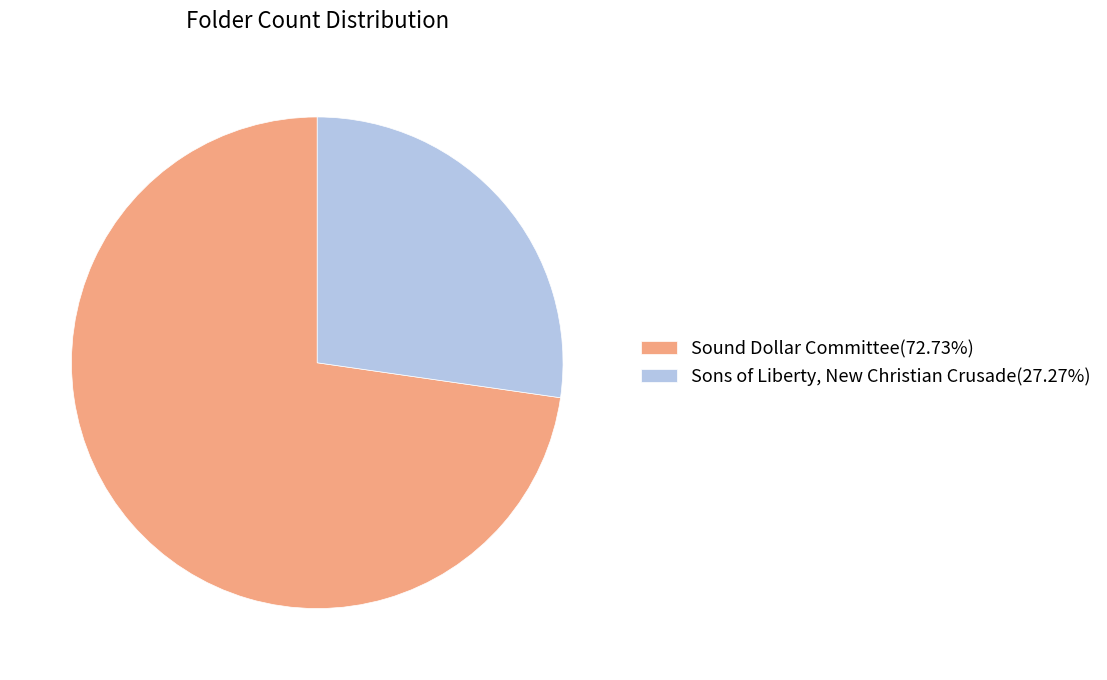

True or false: Sons of Liberty, New Christian Crusade accounts for 27% of the total.

True